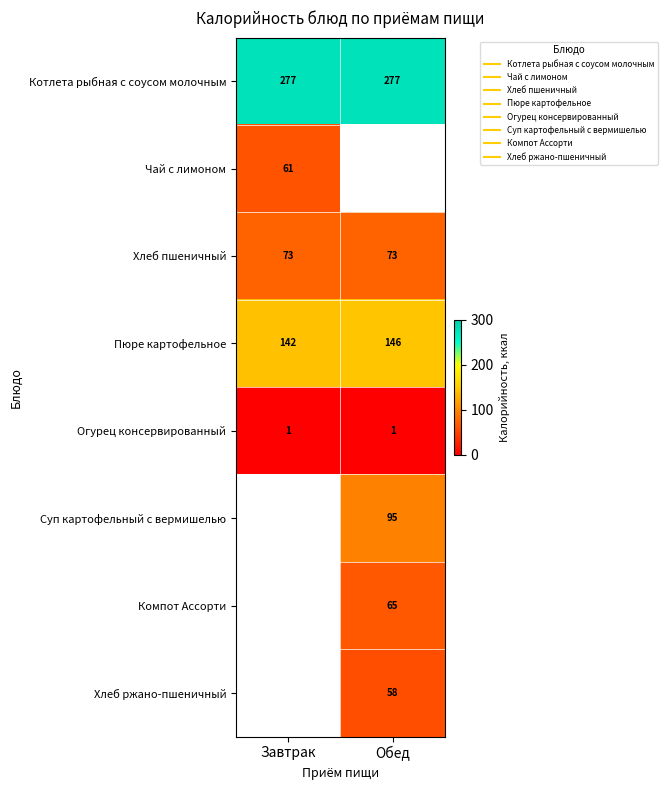

What is the minimum value for Котлета рыбная с соусом молочным?

277.0